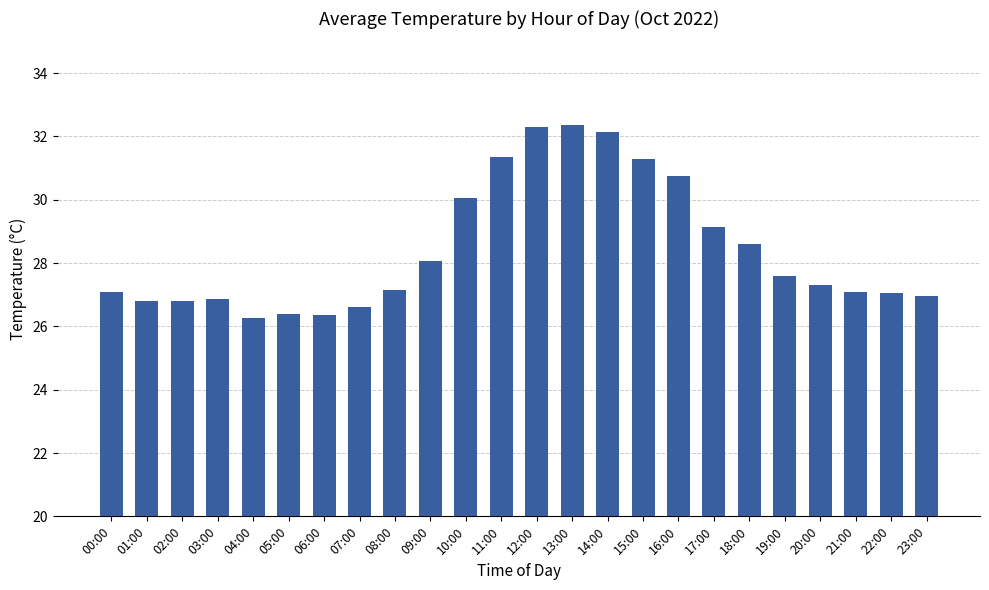

What value does the data have at 02:00?

26.8